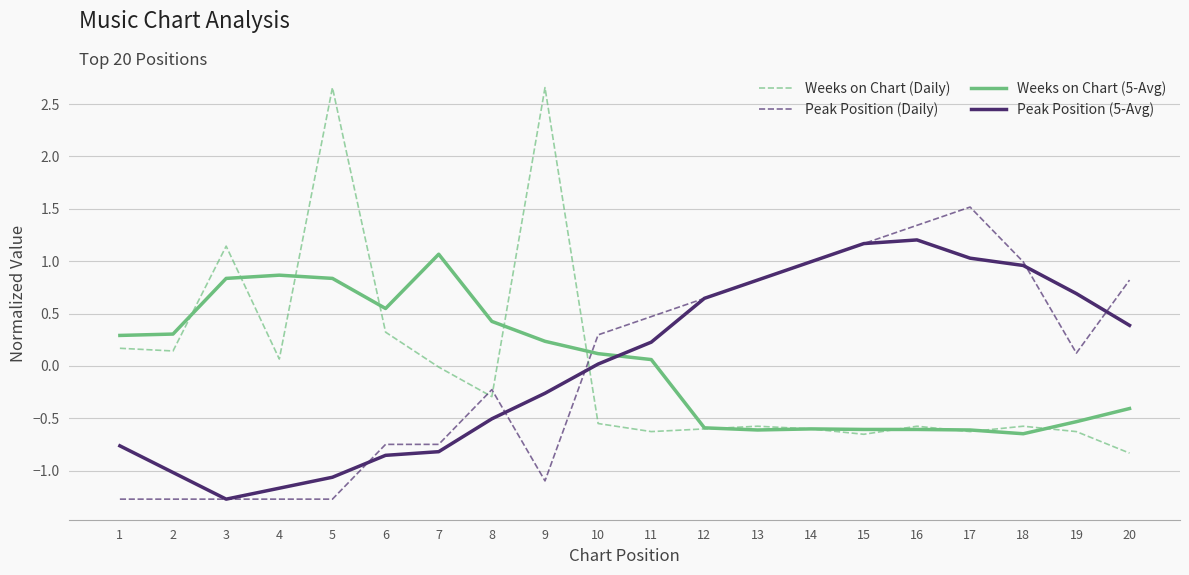

Where is Weeks on Chart (Daily) nearest to the value 0?

7